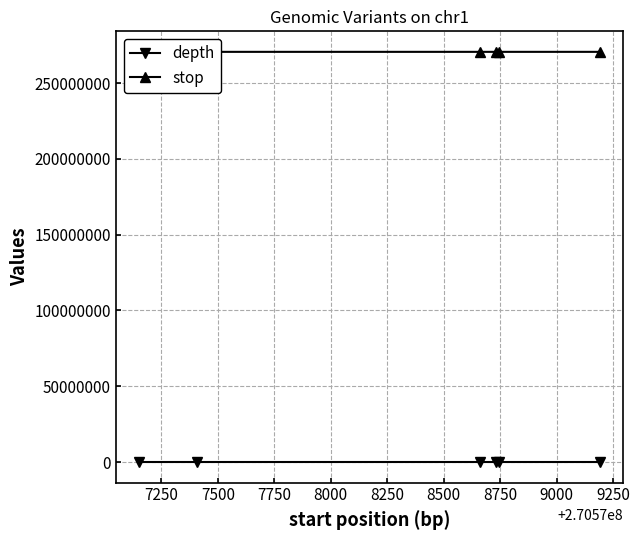

Which series has the largest total across all categories?

stop